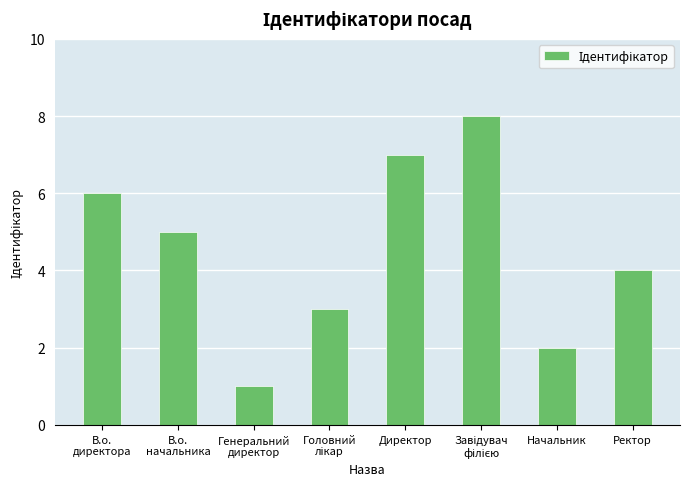

What is the label of the 1st bar from the left?

В.о.
директора